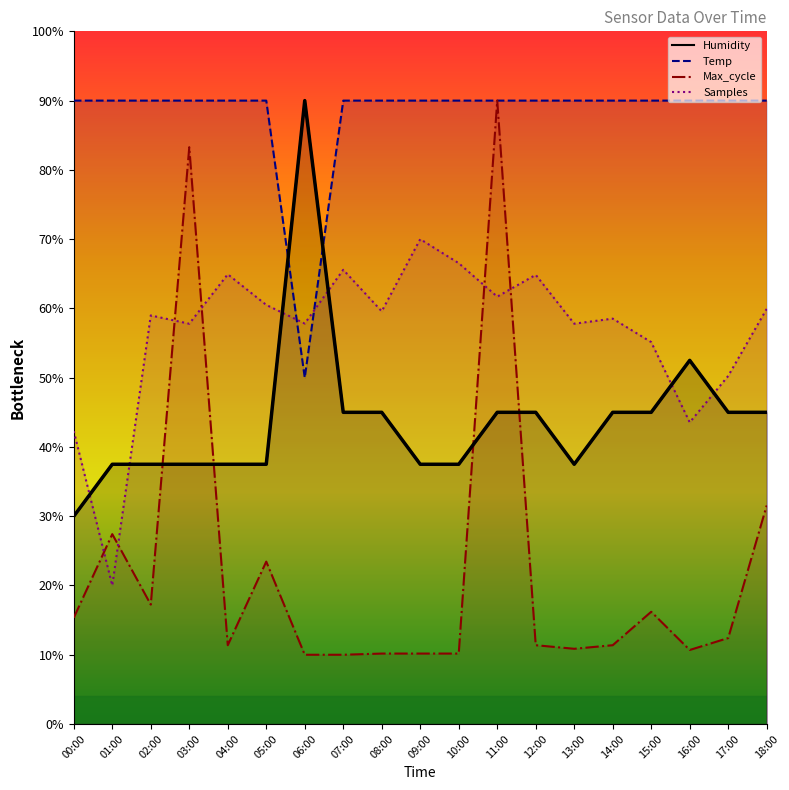

Reading right to left, what are all the values shown in this chart?

Samples: 59.9	50.2	43.5	55.1	58.5	57.8	64.8	61.7	66.5	70.0	59.6	65.6	57.8	60.5	64.9	57.8	59.0	20.0	42.3
Max_cycle: 31.6	12.4	10.7	16.2	11.4	10.9	11.4	90.0	10.2	10.2	10.2	10.0	10.0	23.4	11.4	83.3	17.2	27.4	15.3
Humidity: 45.0	45.0	52.5	45.0	45.0	37.5	45.0	45.0	37.5	37.5	45.0	45.0	90.0	37.5	37.5	37.5	37.5	37.5	30.0
Temp: 90.0	90.0	90.0	90.0	90.0	90.0	90.0	90.0	90.0	90.0	90.0	90.0	50.0	90.0	90.0	90.0	90.0	90.0	90.0